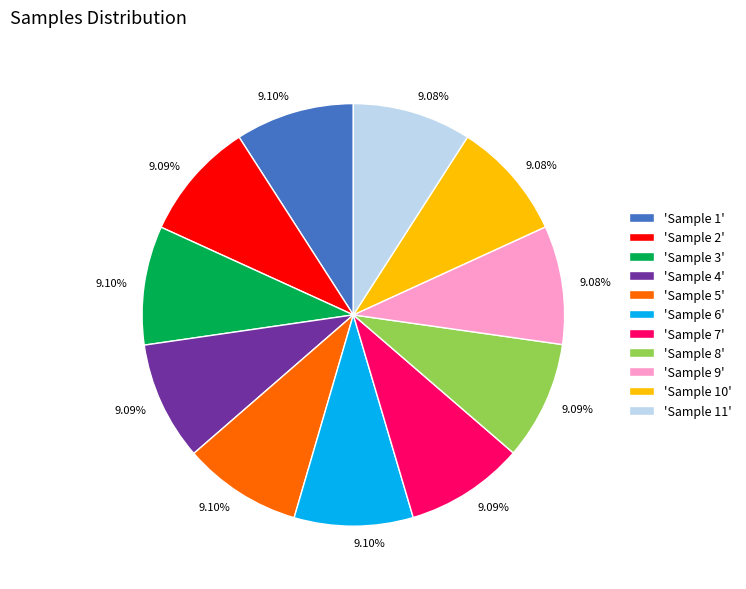

Approximately how many times larger is the value at 'Sample 5' compared to 'Sample 1'?

1.0